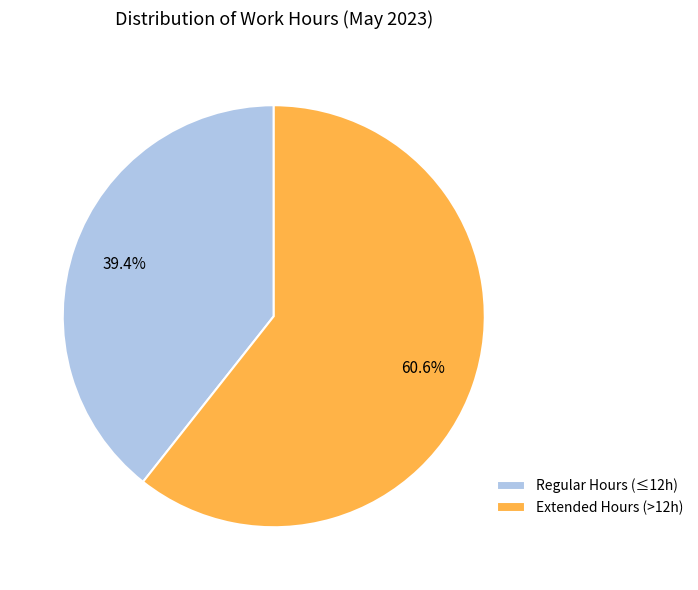

What is the total percentage of Regular Hours (≤12h) and Extended Hours (>12h)?

100.0%